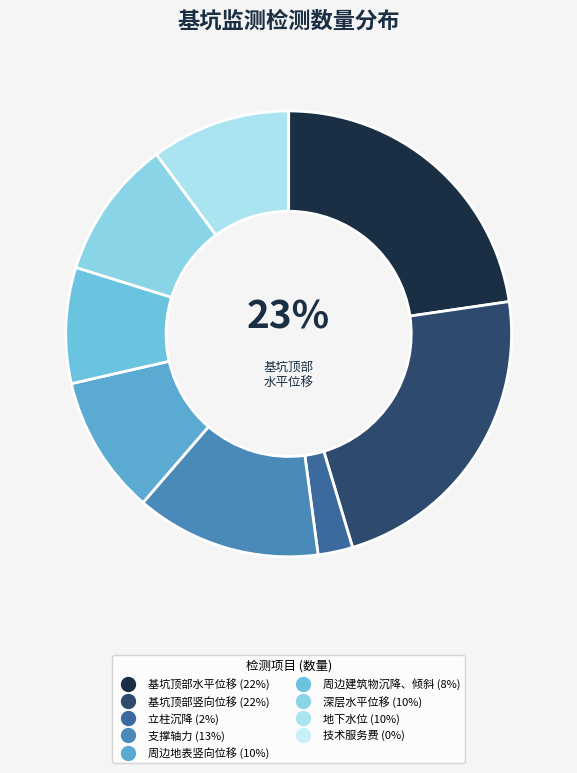

Is it true that 技术服务费 is 0% of the pie?

True